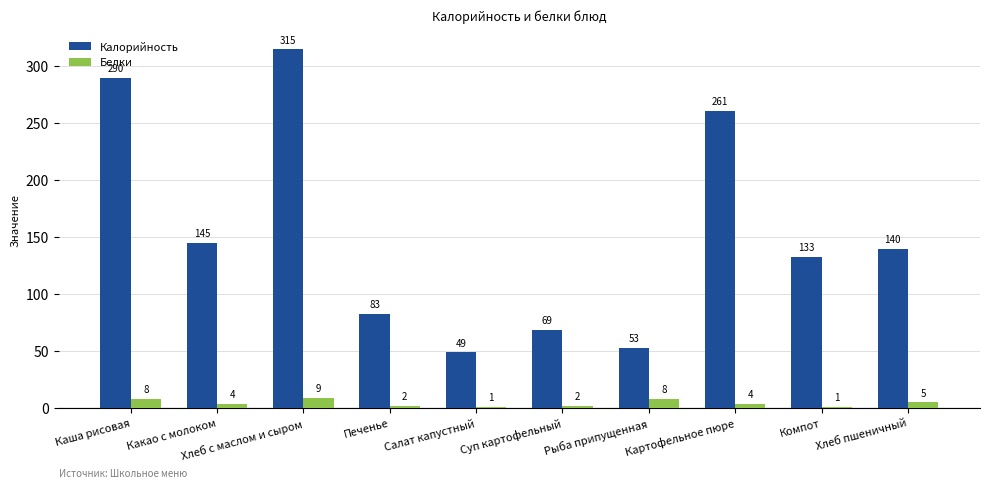

How many values in the Калорийность series are below 140?

5